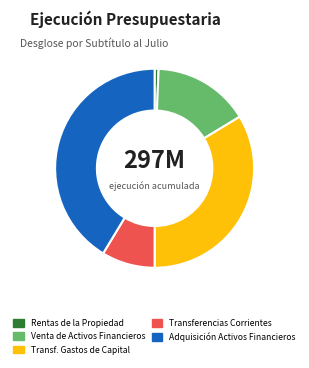

Which slice is the largest?

Adquisición Activos Financieros